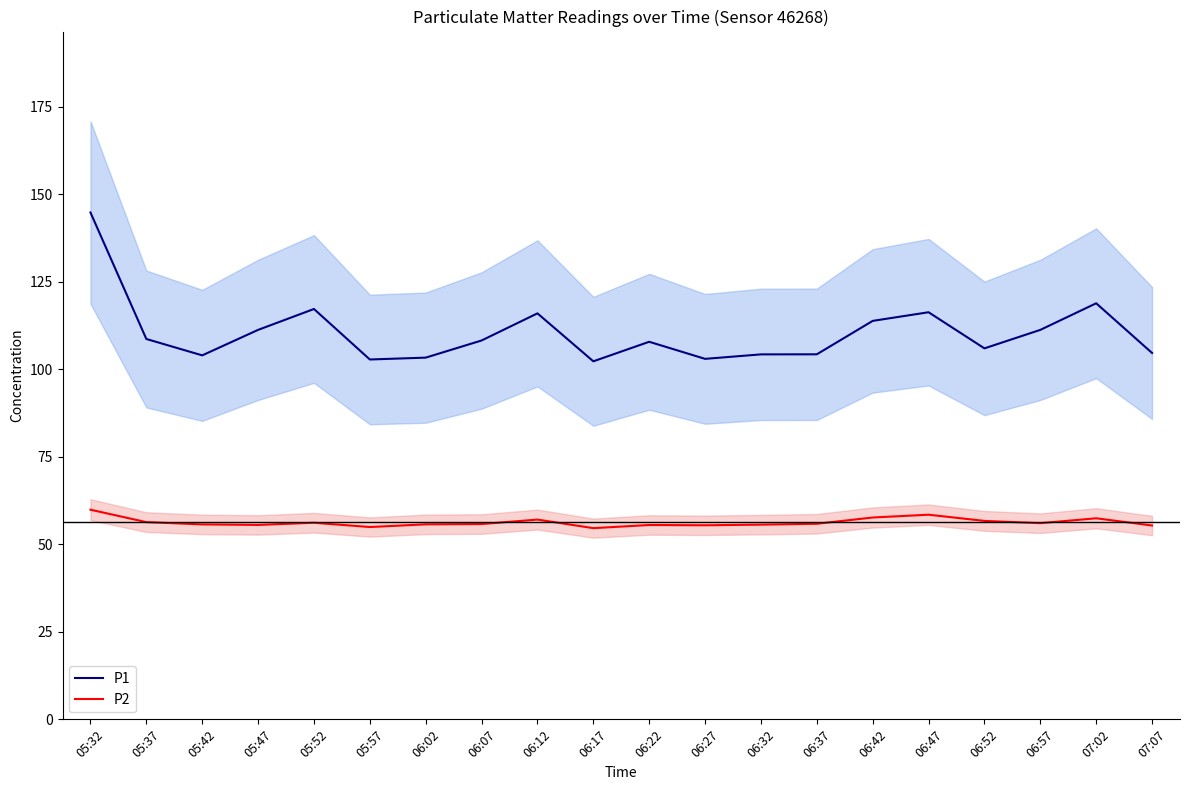

At which label does P1 first exceed 108?

05:32